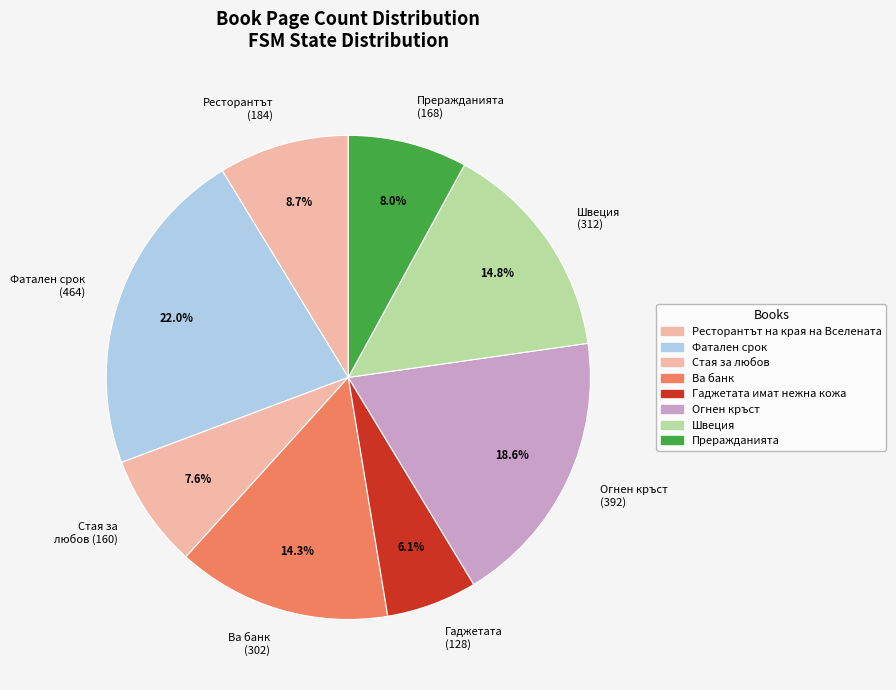

Approximately how many times larger is the value at Ресторантът (184) compared to Стая за любов (160)?

1.1